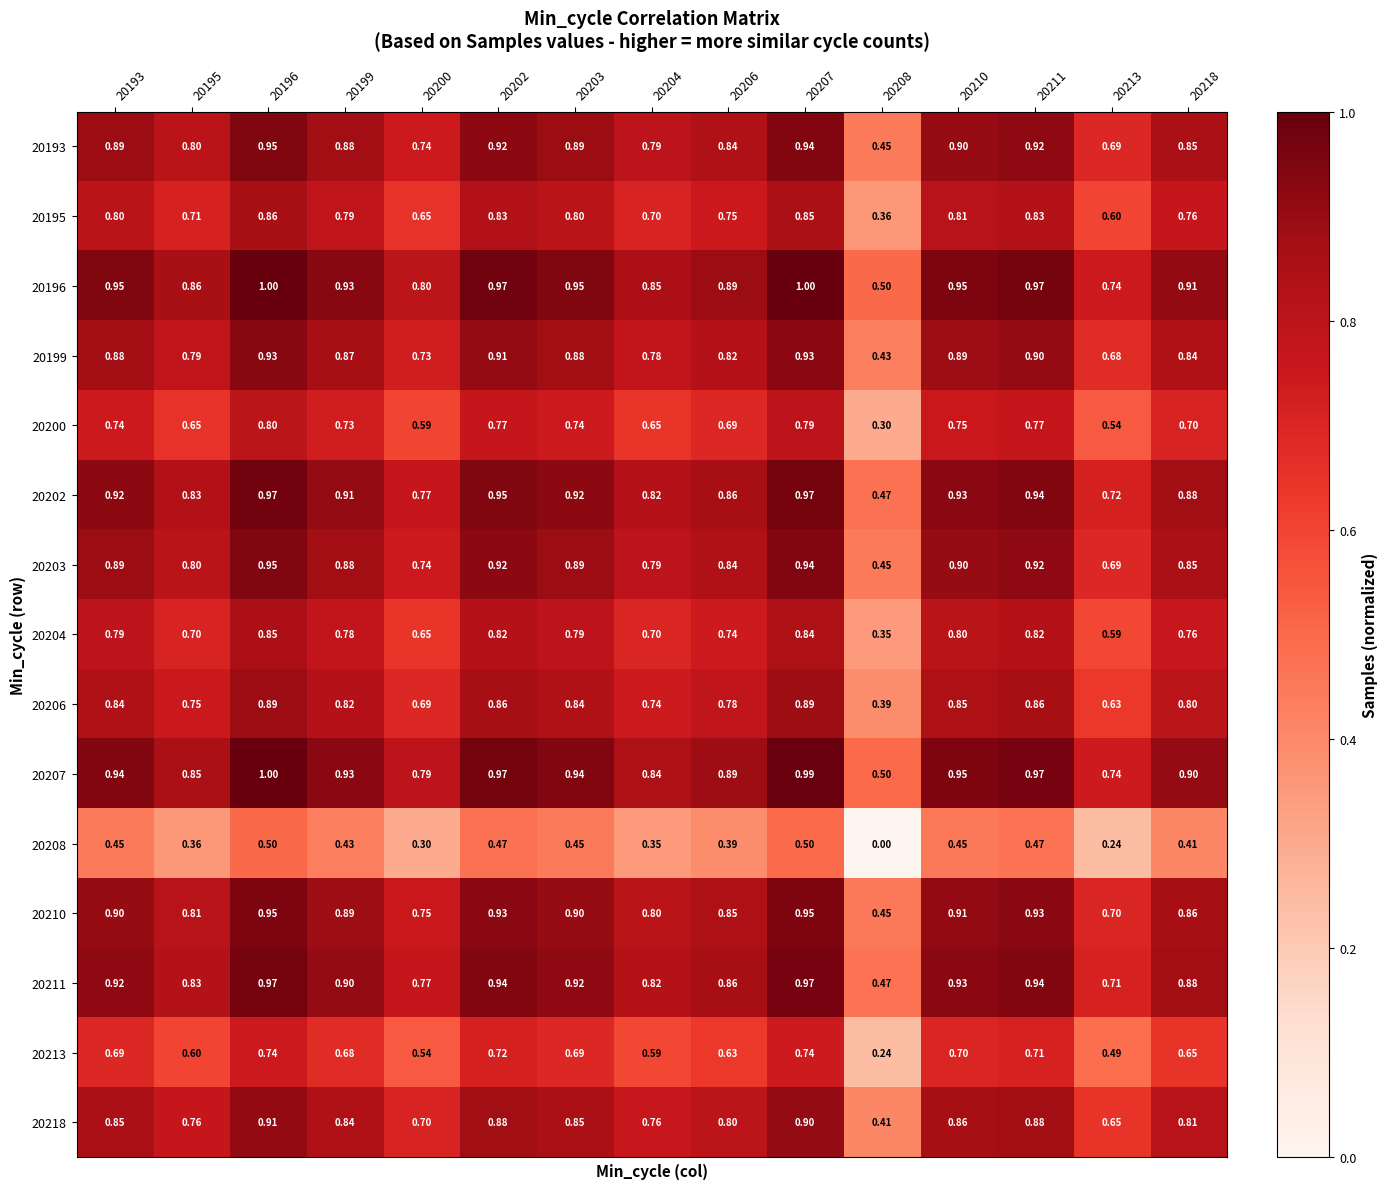

Is the value of 20199 at 20196 greater than the value of 20202 at 20200?

Yes